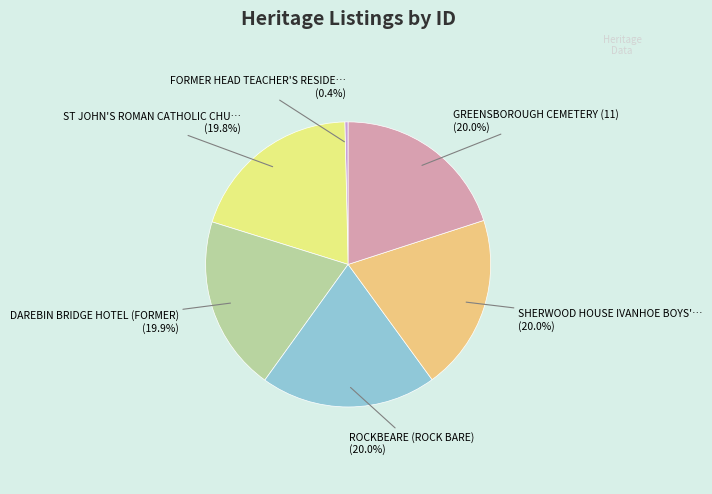

Does any single category account for the majority?

No